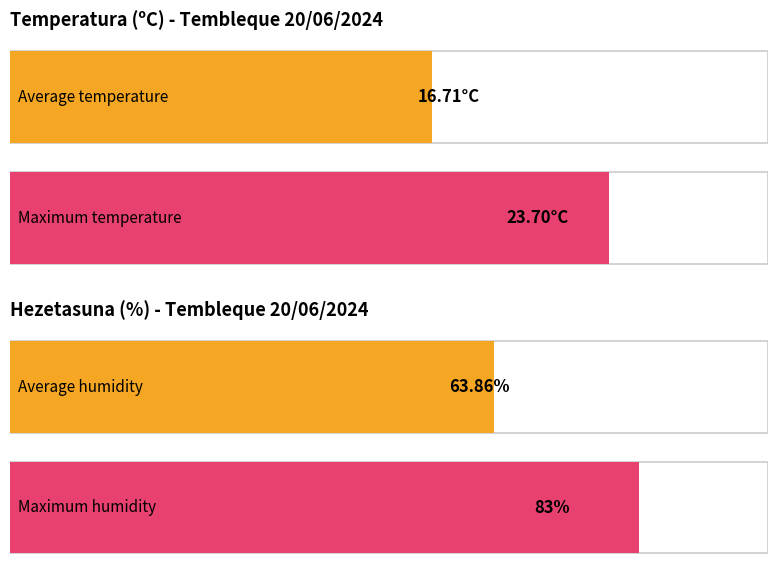

Does the chart contain stacked bars?

No